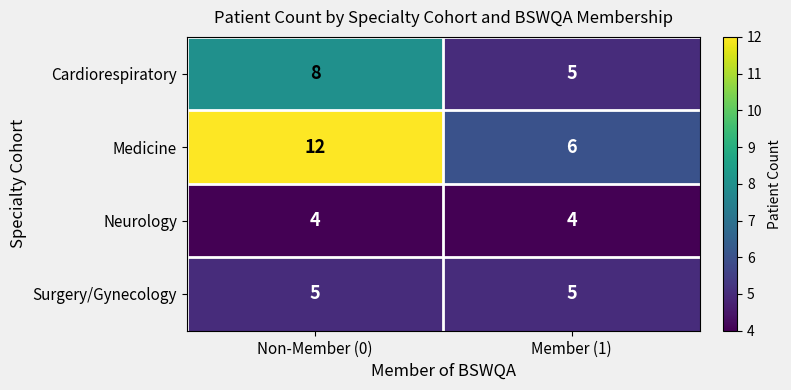

What is the minimum value for Neurology?

4